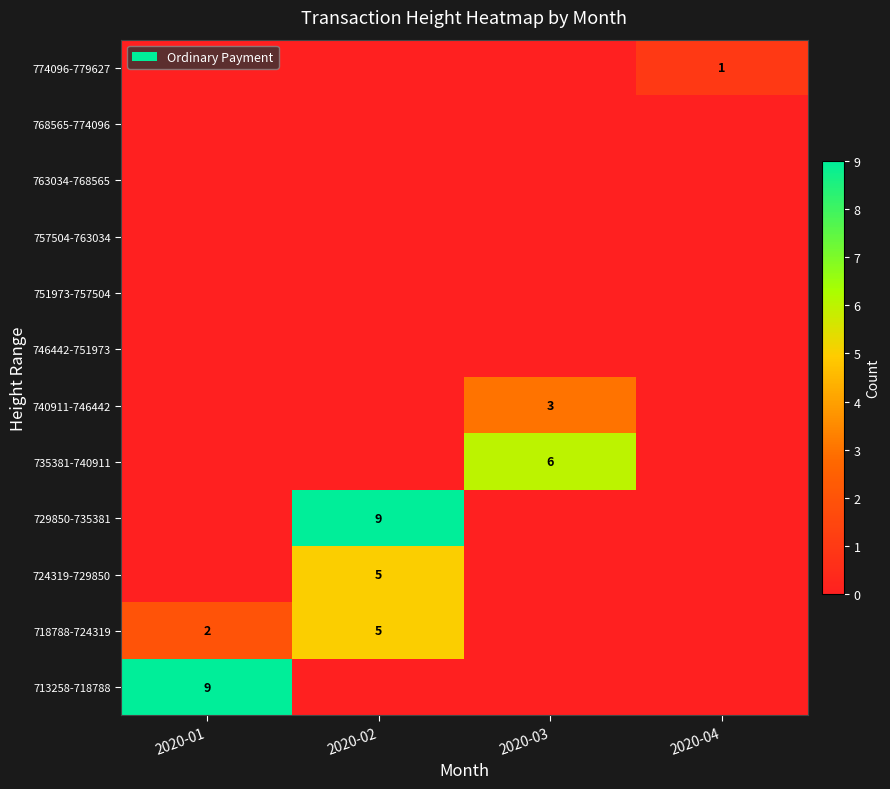

Is it true that 718788-724319 equals 1 at 2020-02?

False